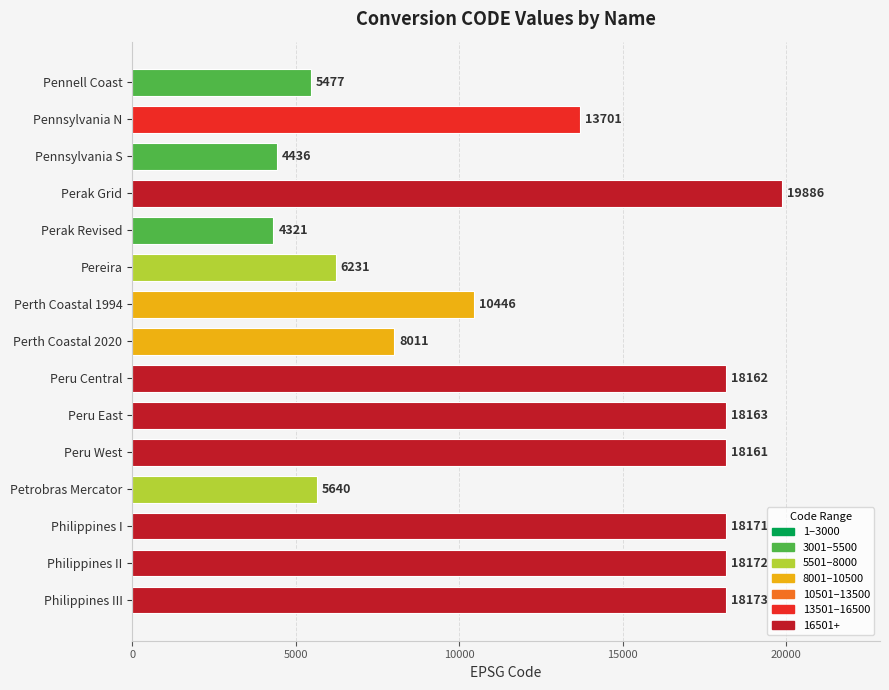

True or false: the data shows 2159 at Pennsylvania S.

False